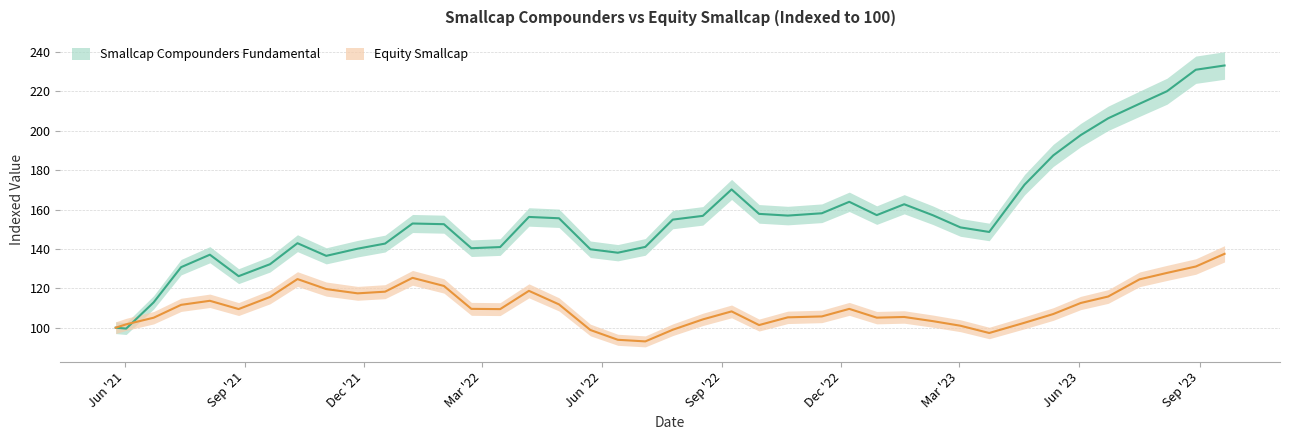

At which category does the chart reach its peak across all series?

2023-09-20